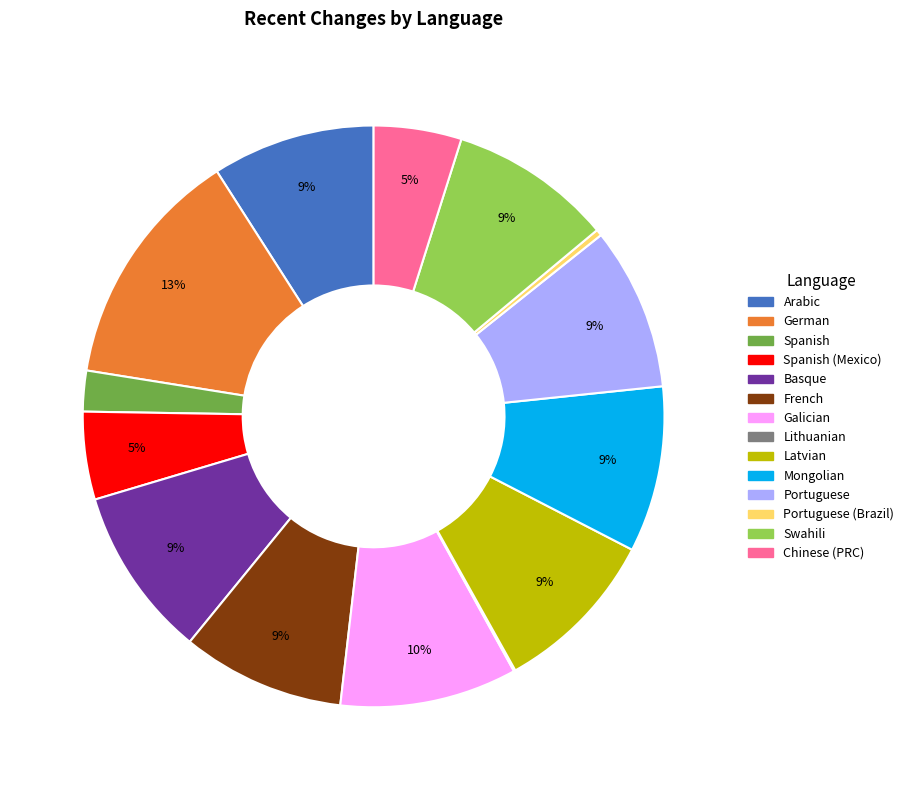

Is there any slice that represents more than half of the pie?

No